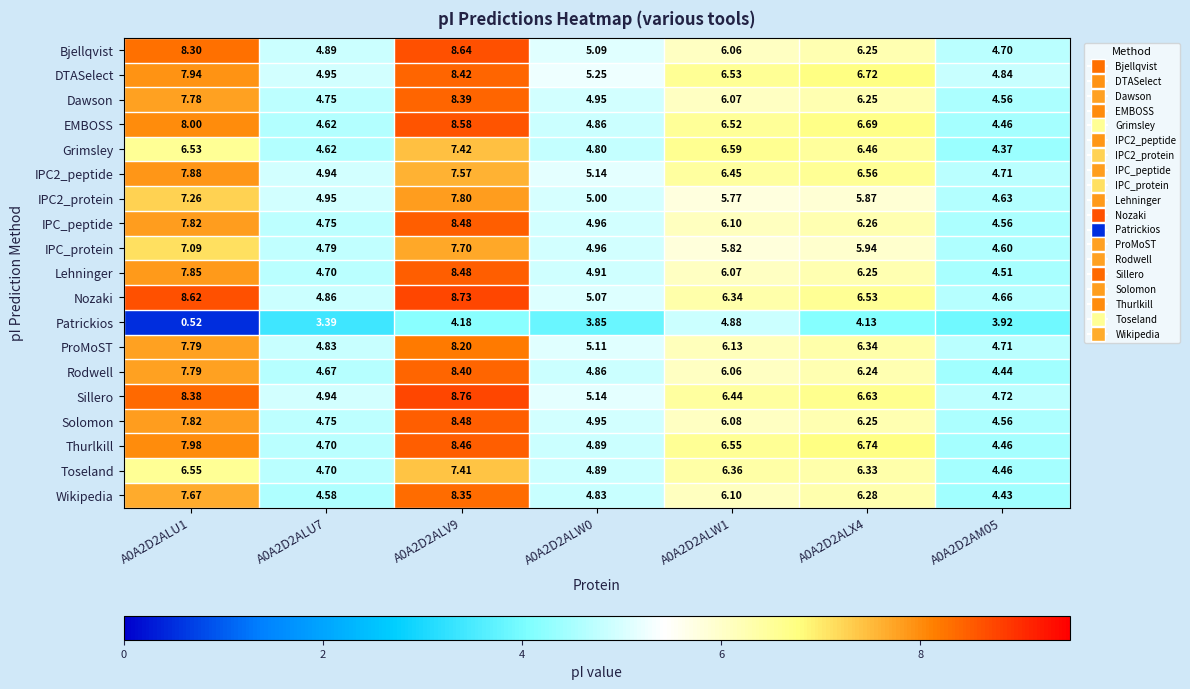

Is the value of IPC_protein at A0A2D2ALX4 greater than the value of IPC_peptide at A0A2D2ALV9?

No